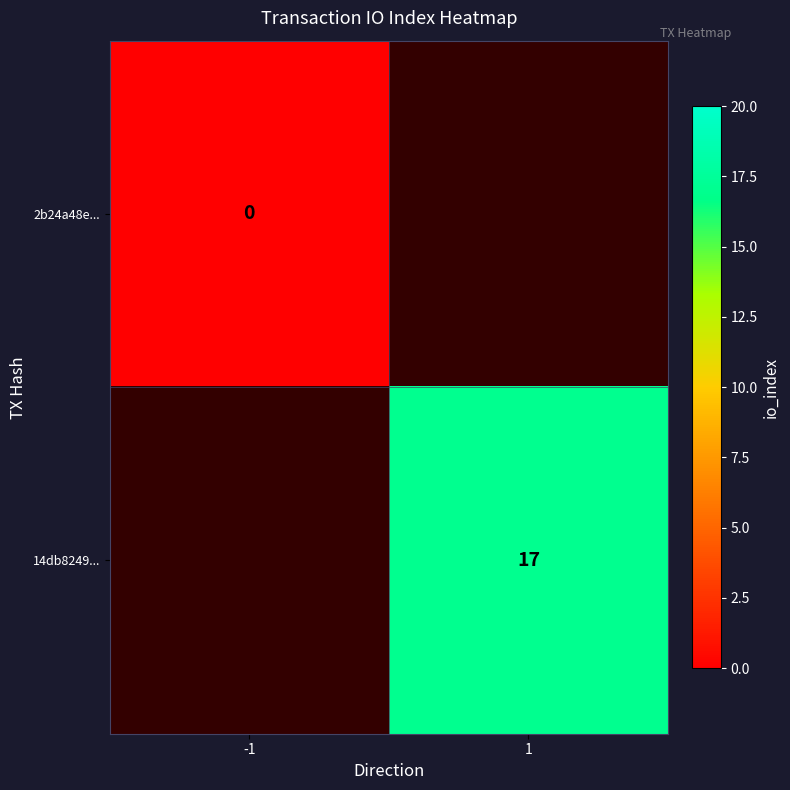

Is the value of 14db8249... at 1 greater than the value of 2b24a48e... at -1?

Yes